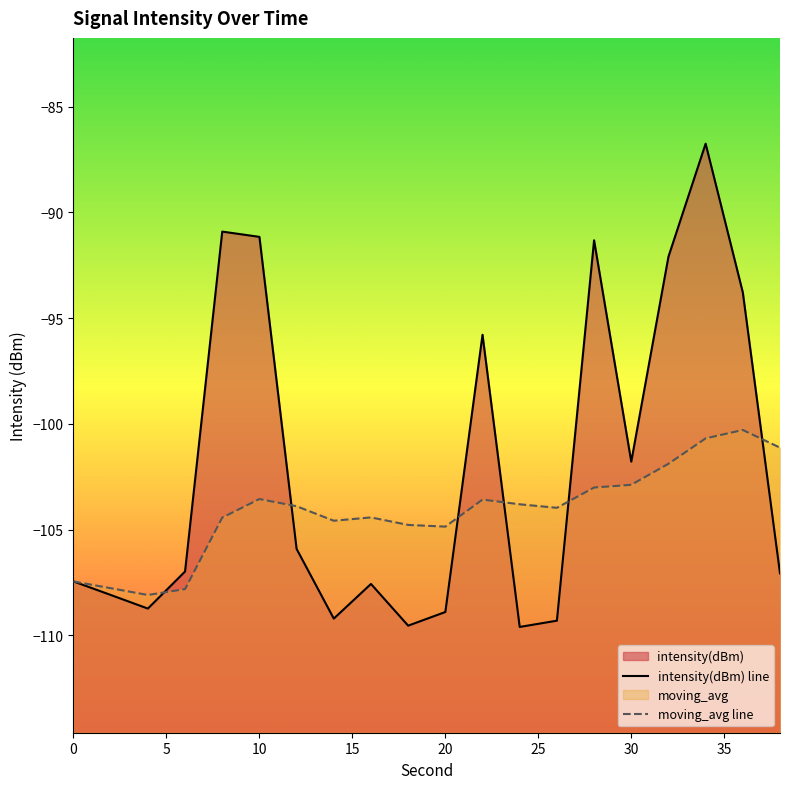

What is the difference between the second highest and second lowest values in the intensity(dBm) series?

18.6